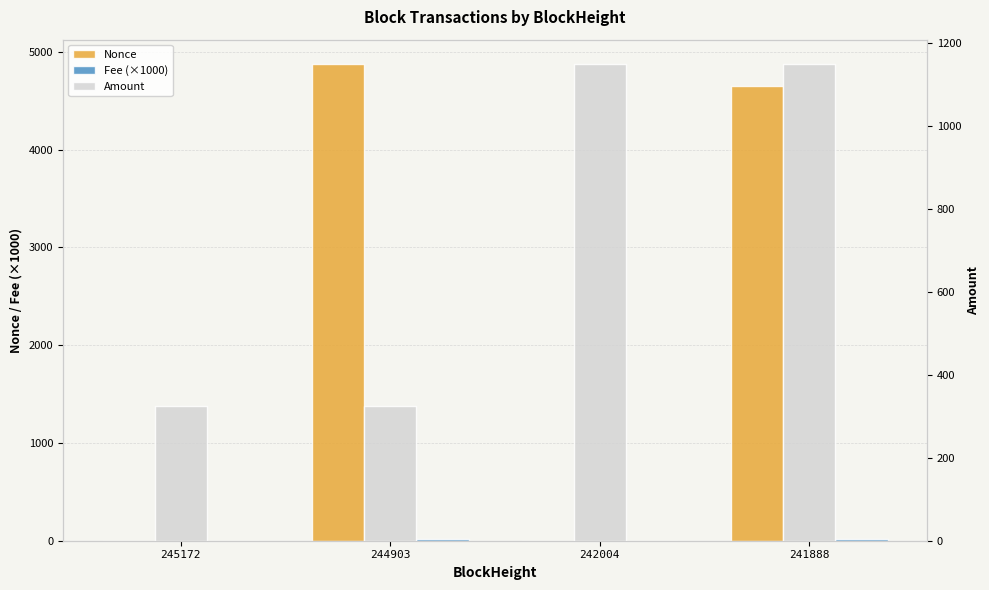

List the labels in order of Fee (×1000) value, largest first.

244903, 241888, 245172, 242004